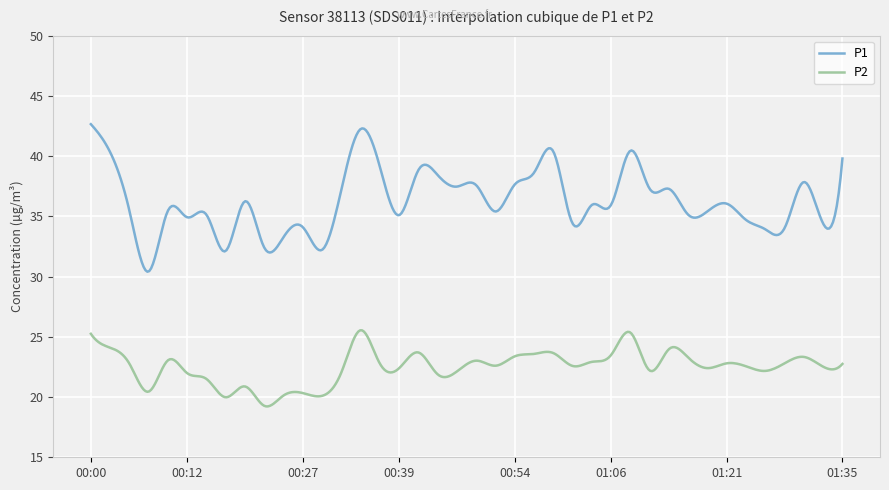

Which series has the largest total across all categories?

P1